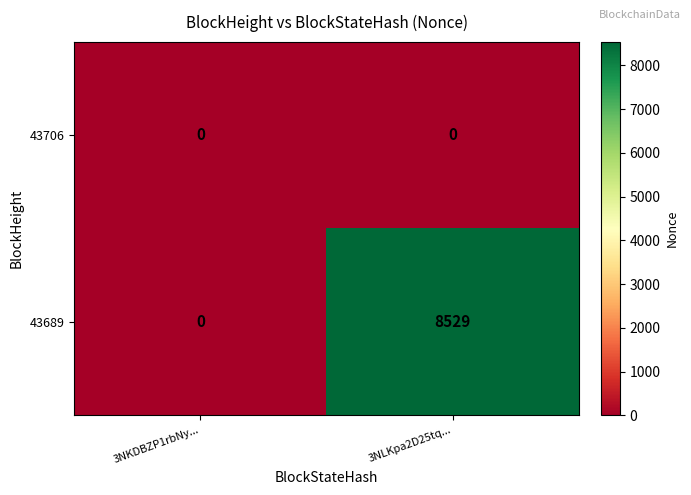

Which series has the widest spread of values?

43689